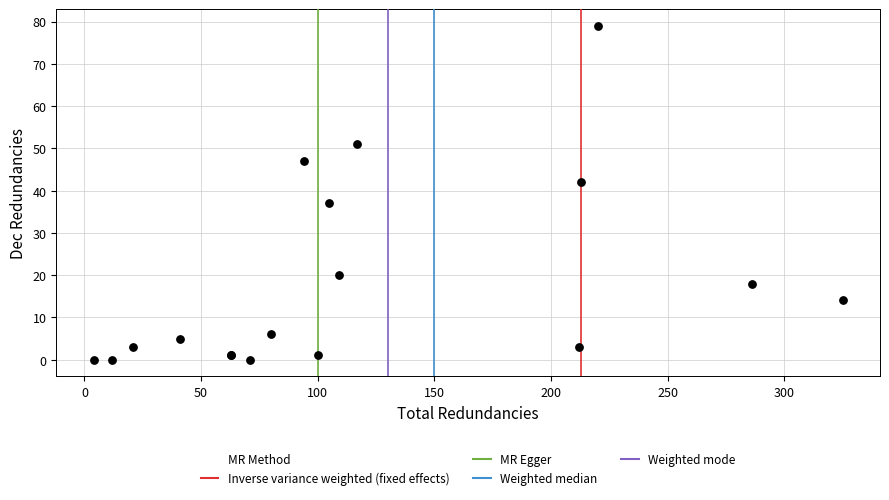

What Y value in the scatter plot is closest to 39?

37